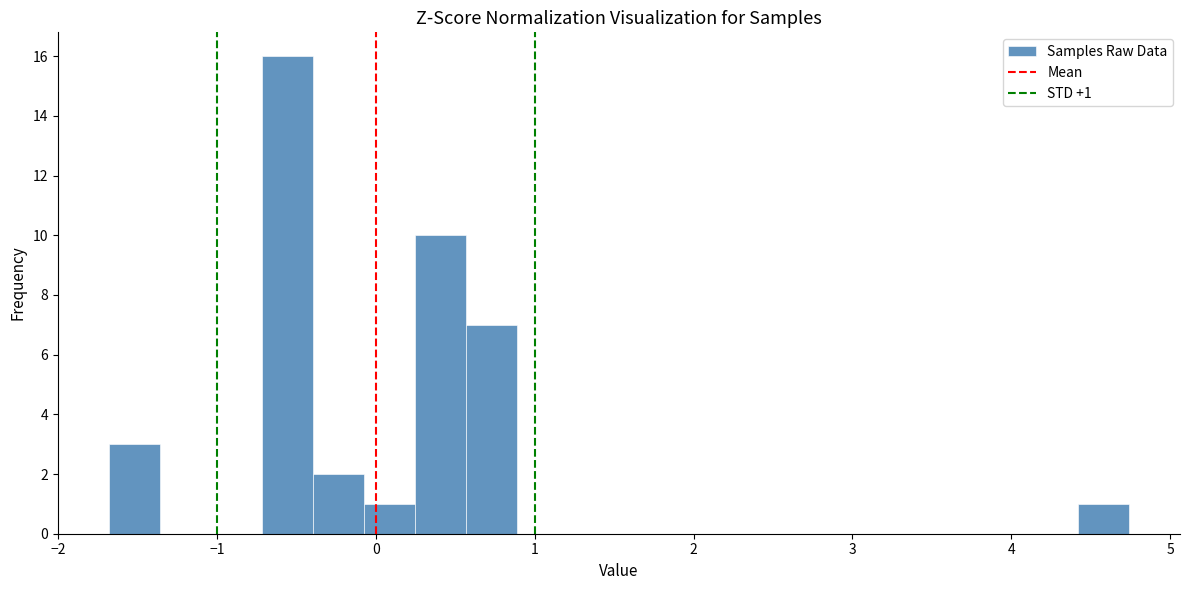

Around what value on the x-axis is the tallest bar? Give the approximate position of its centre, as read against the axis.

-0.6